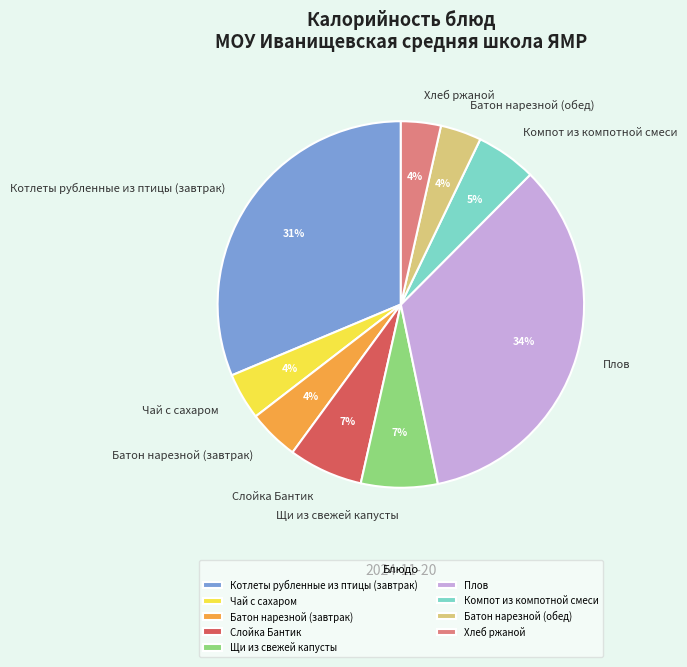

What percentage is the Батон нарезной (обед) slice, to the nearest percent?

4%